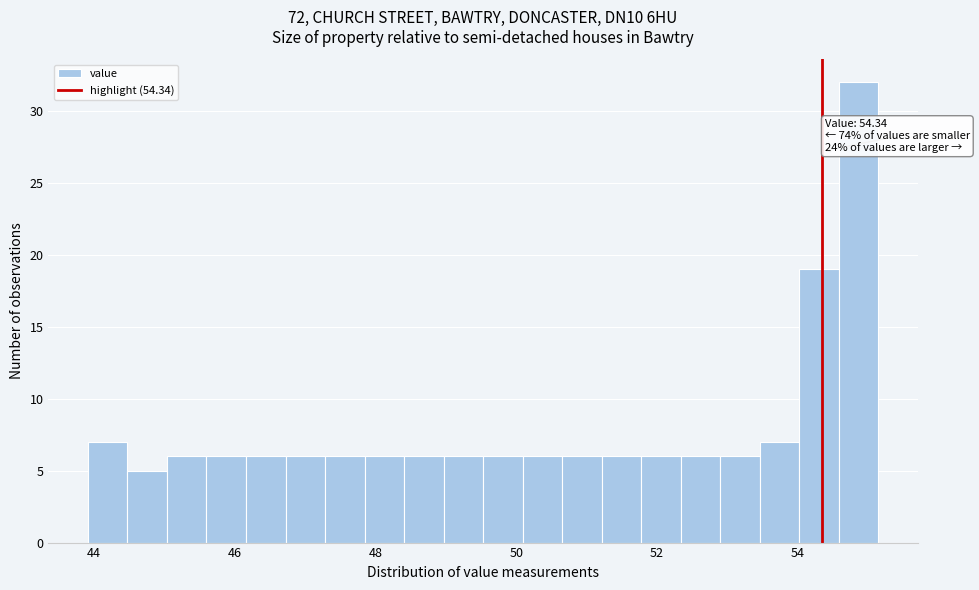

Around what value on the x-axis is the tallest bar? Give the approximate position of its centre, as read against the axis.

54.8